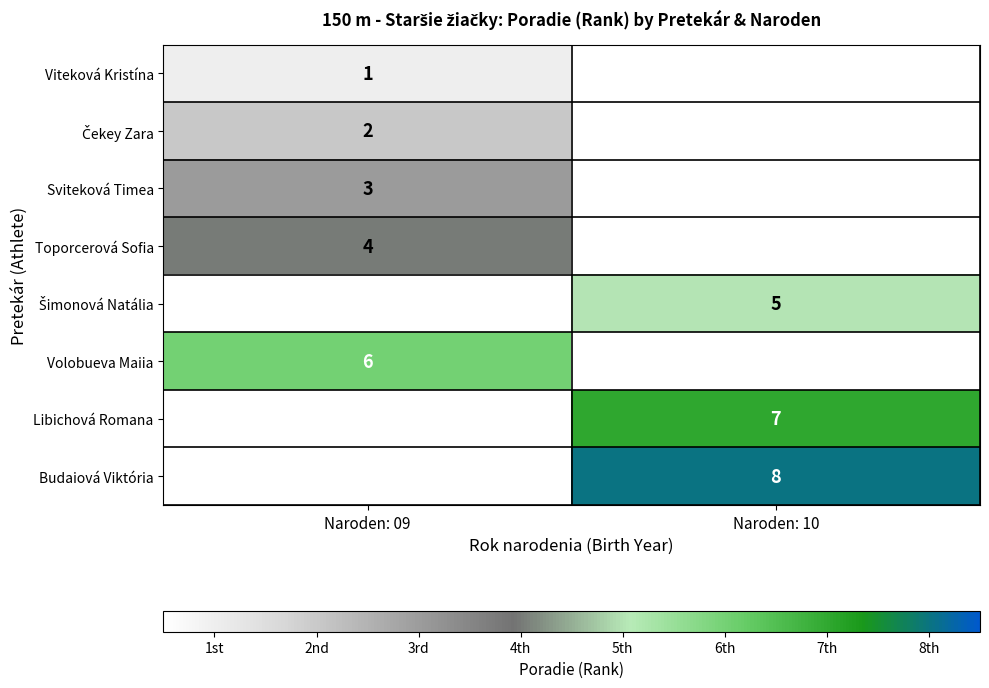

Is it true that Libichová Romana equals 4 at Naroden: 10?

False